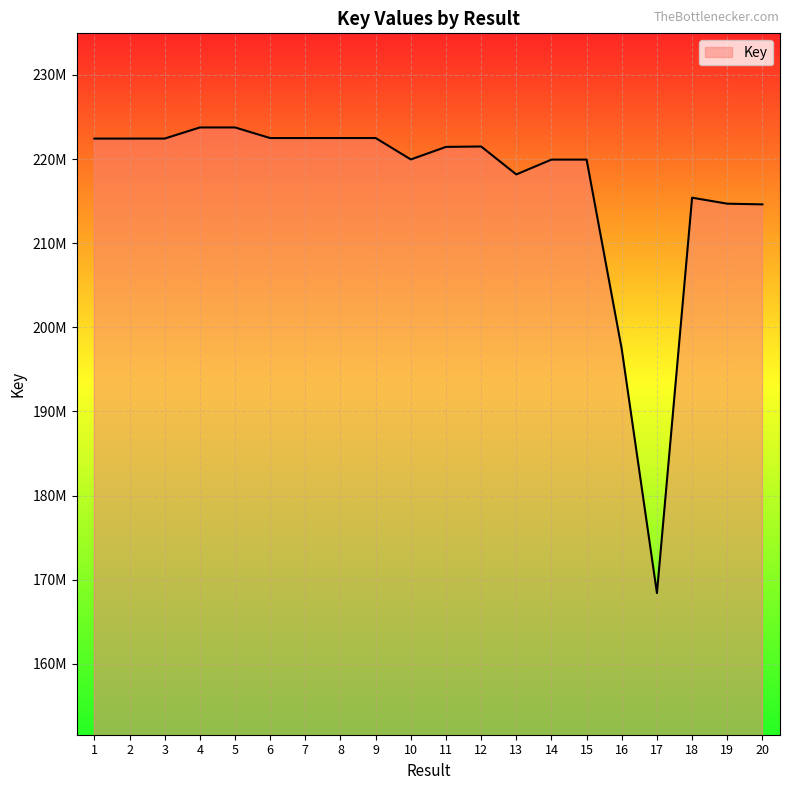

Does the chart display data point markers on the line(s)?

No